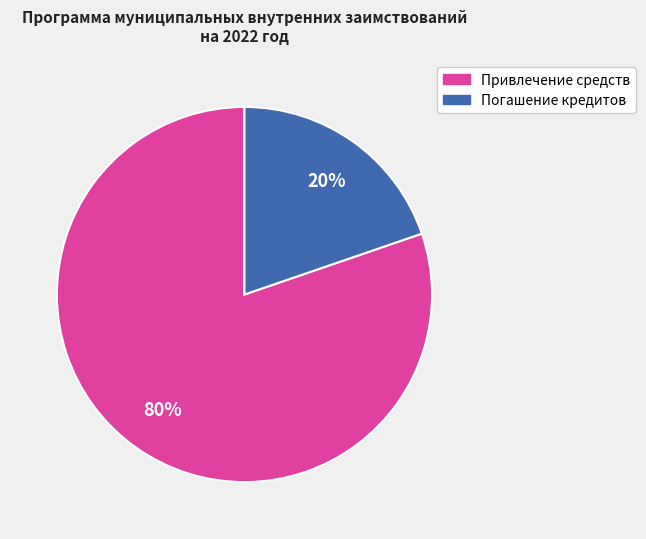

How many segments does this pie chart have?

2